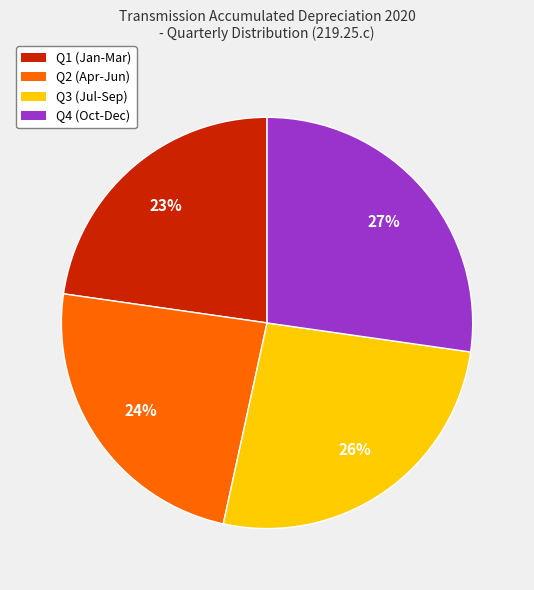

How many slices are in this pie chart?

4